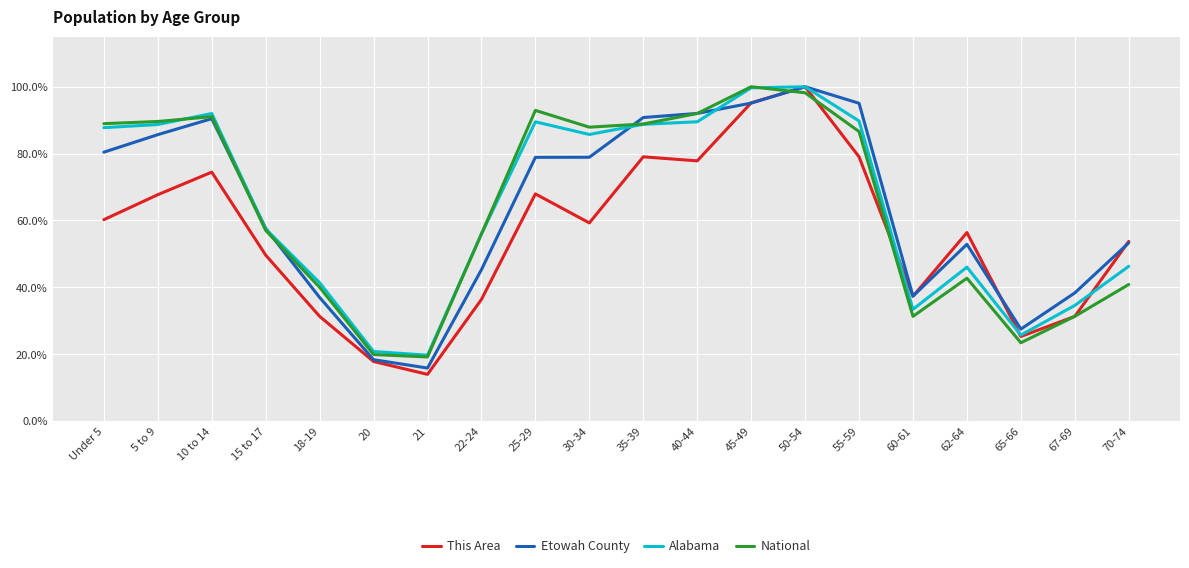

What is the sum of all This Area values?

1114.0